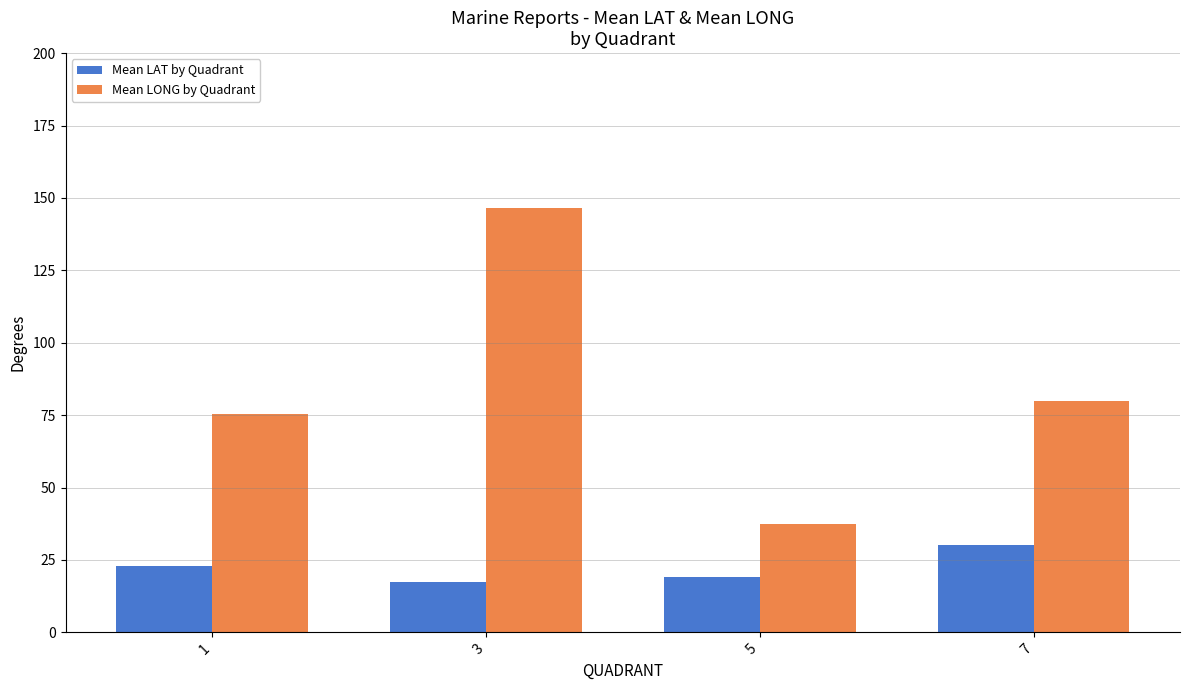

What value does the Mean LONG by Quadrant series have at 5?

37.6